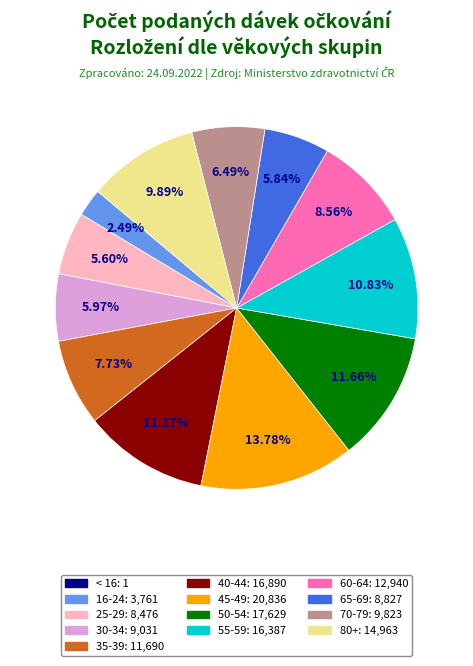

To the nearest percent, what percentage of the pie is 35-39?

8%